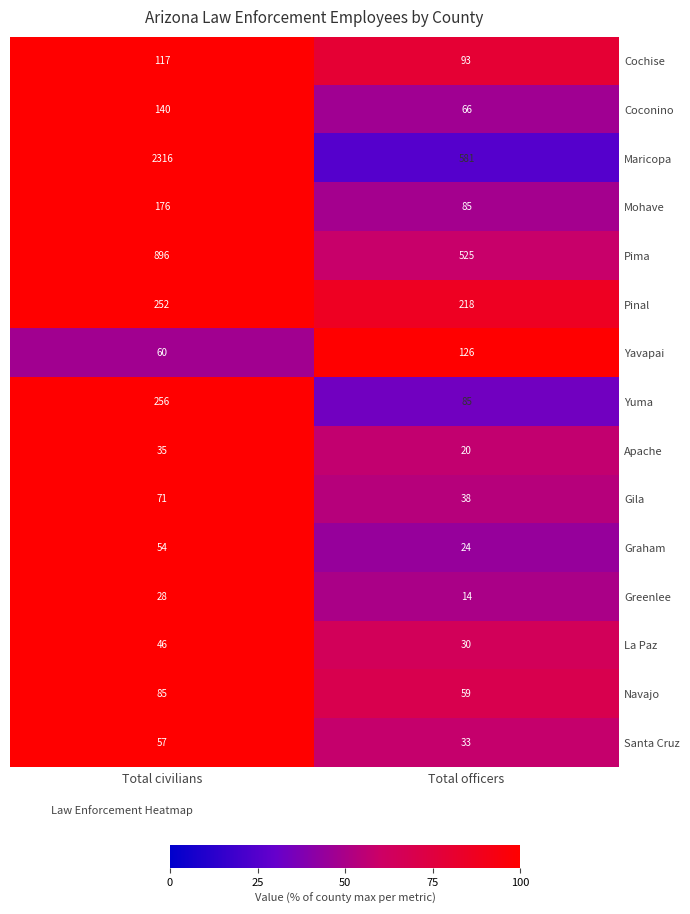

What is the greatest value displayed?

2316